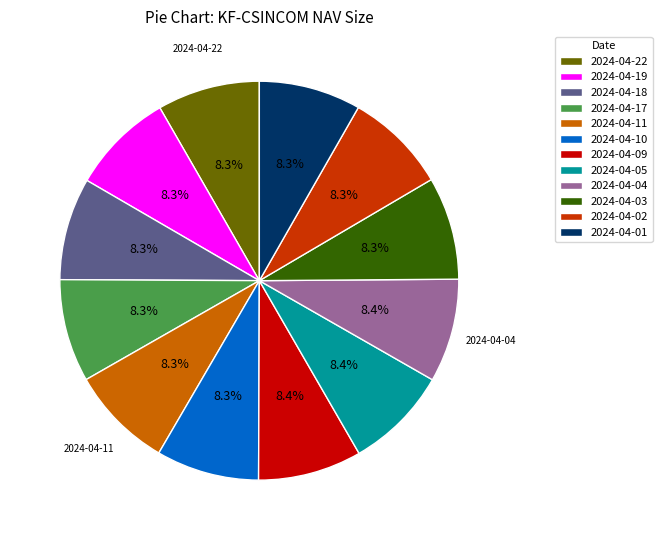

To the nearest percent, what portion does 2024-04-05 represent?

8%